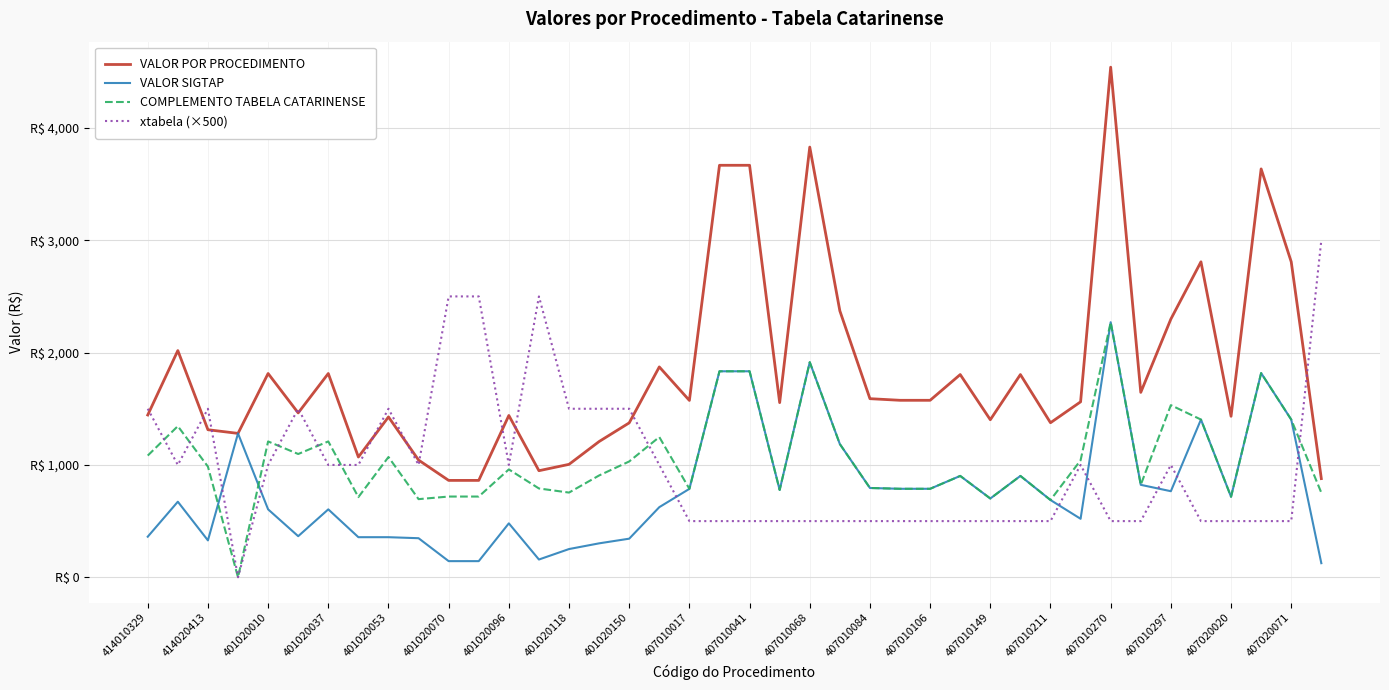

True or false: VALOR SIGTAP and VALOR POR PROCEDIMENTO intersect in this chart.

False